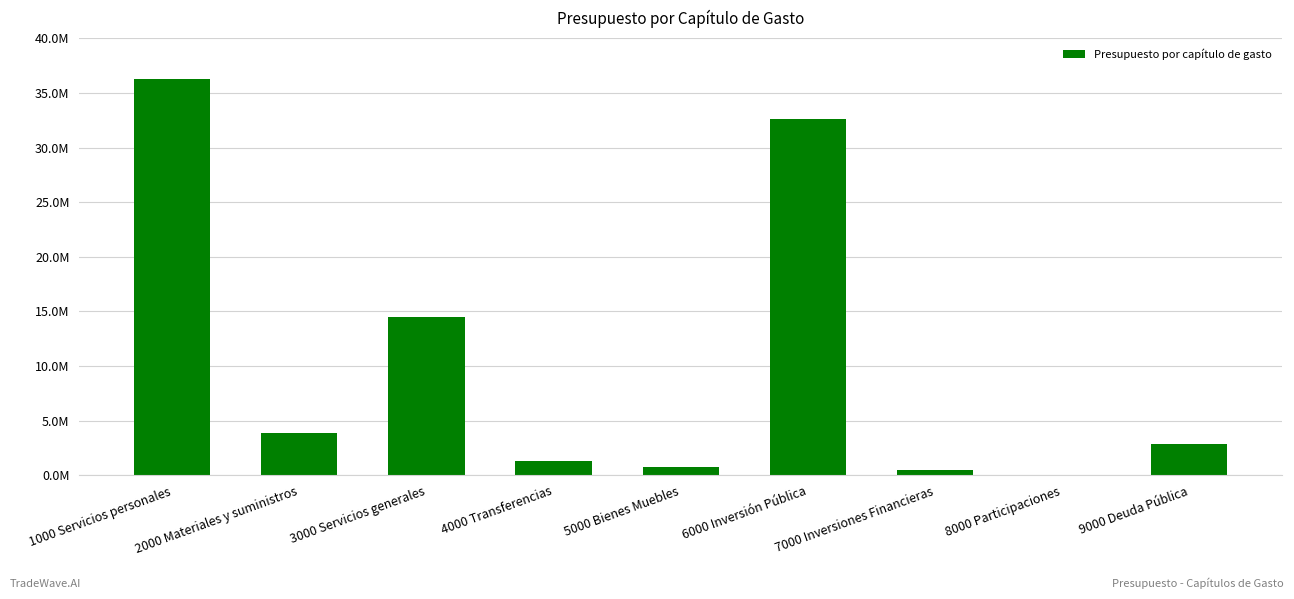

Are the bars grouped side by side (vs. stacked)?

No